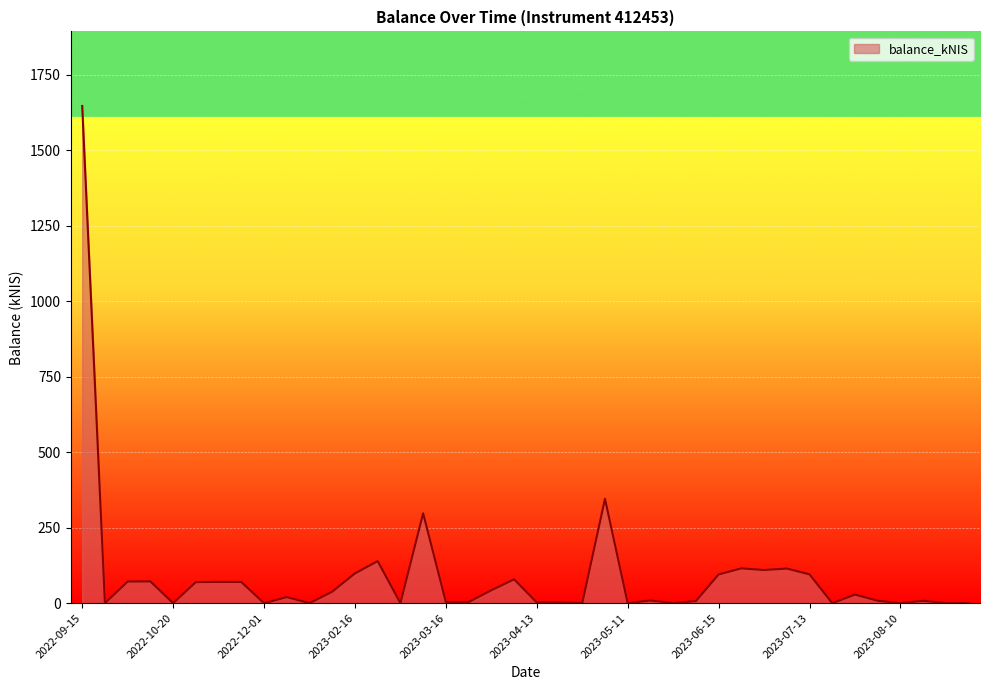

What is the greatest value displayed?

1646.4